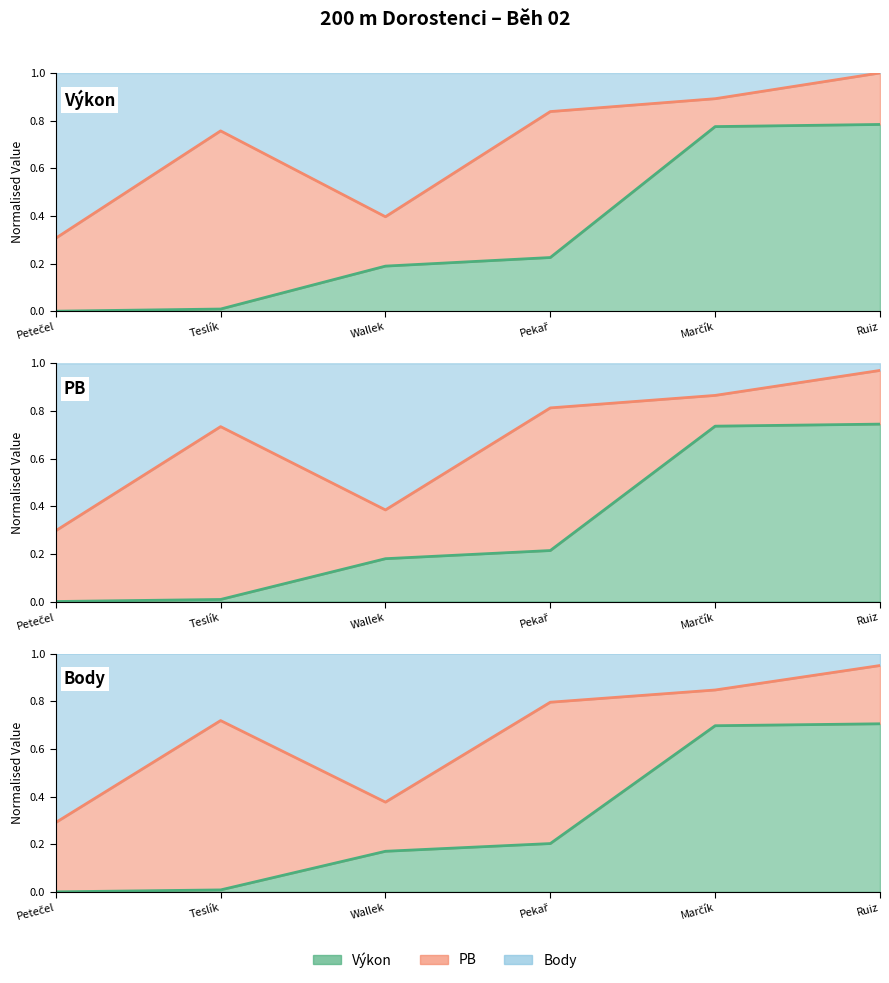

What is the sum of the Výkon values at Wallek and Ruiz?

0.9